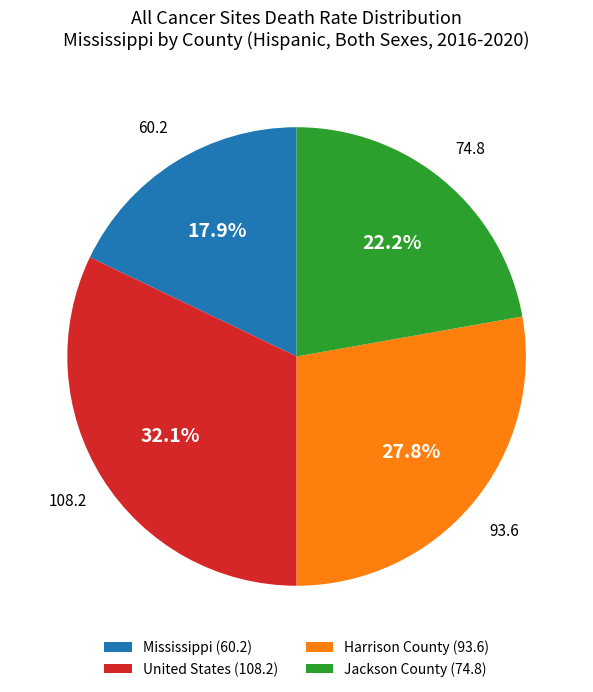

The Mississippi slice represents 18% of the pie. True or false?

True